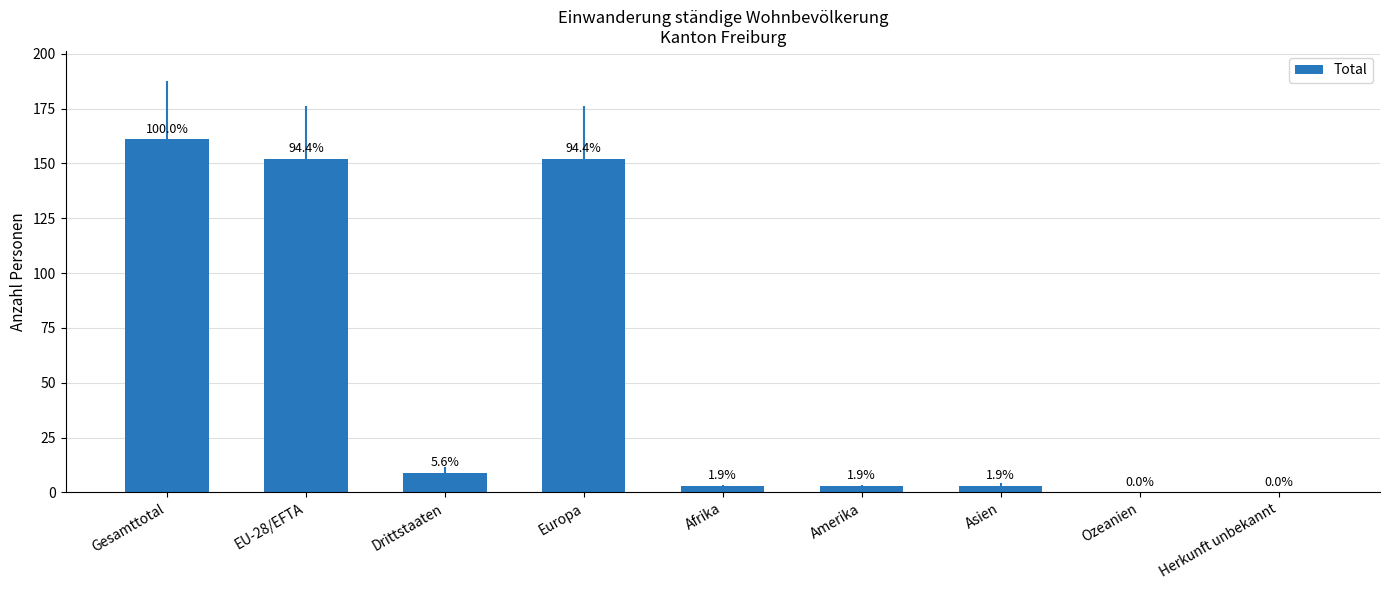

Are the bars horizontal?

No